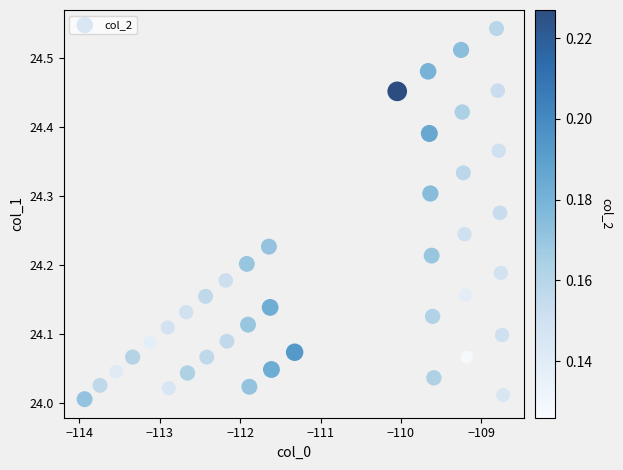

What is the range of Y values (max minus min)?

0.5